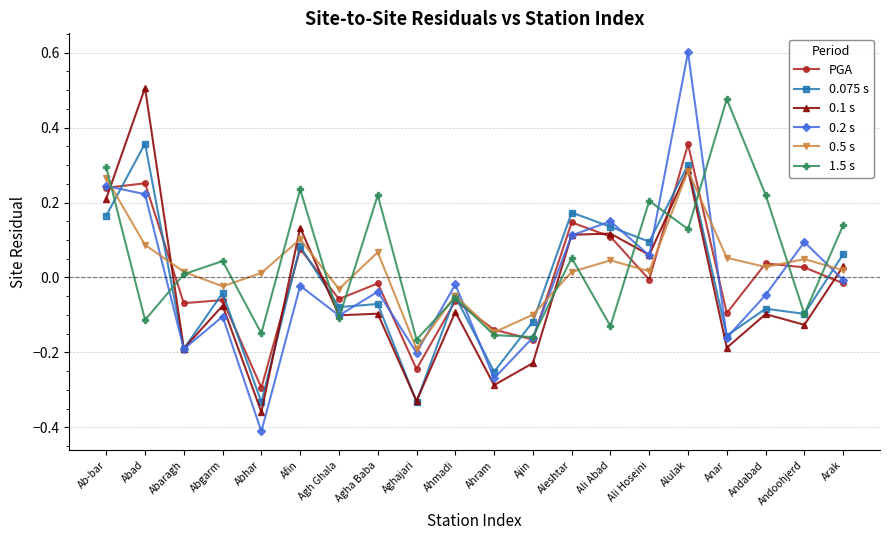

What is the greatest value displayed?

0.6